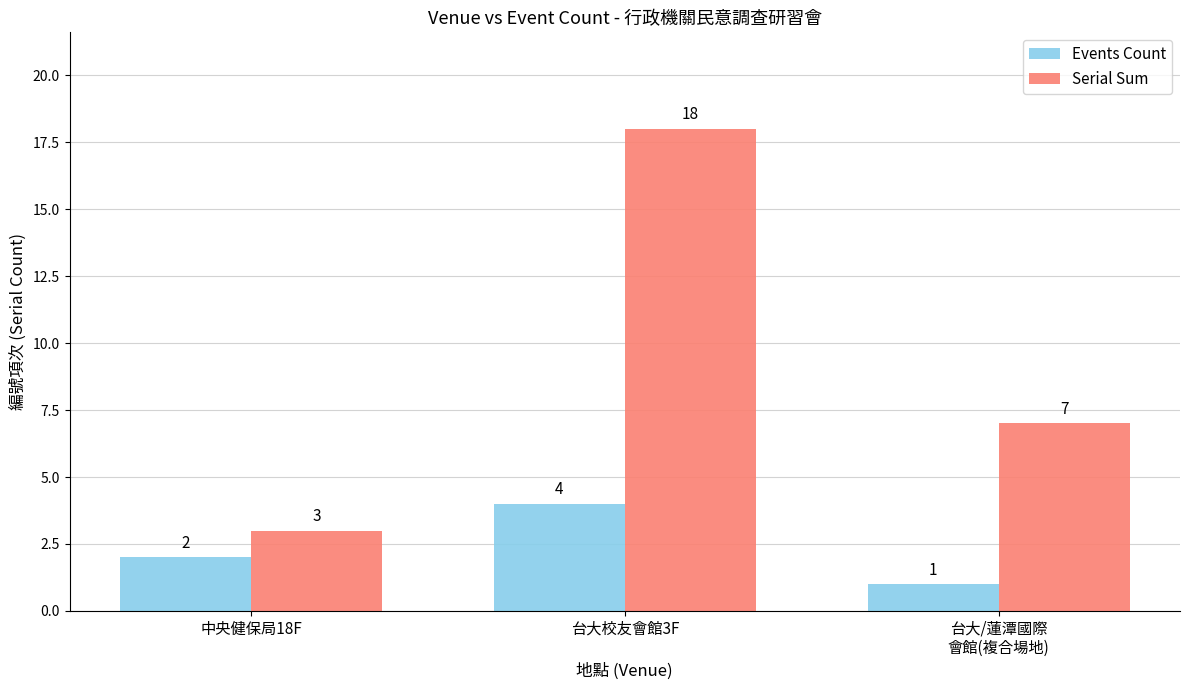

At which label does Serial Sum first exceed 7?

台大校友會館3F